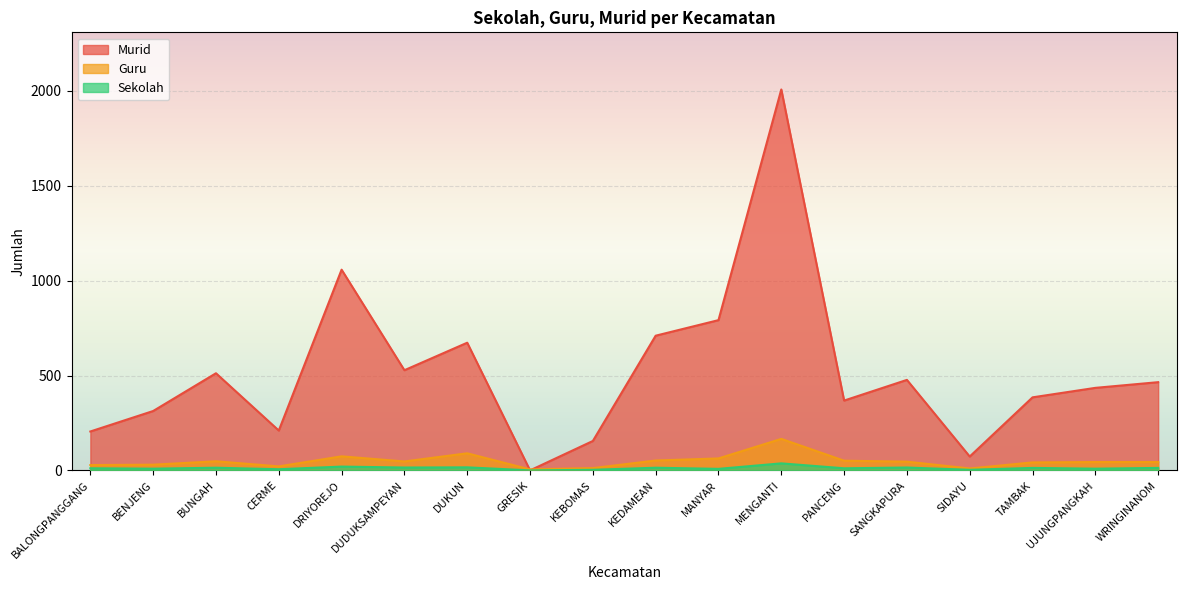

Which series changed the most between GRESIK and WRINGINANOM?

Murid